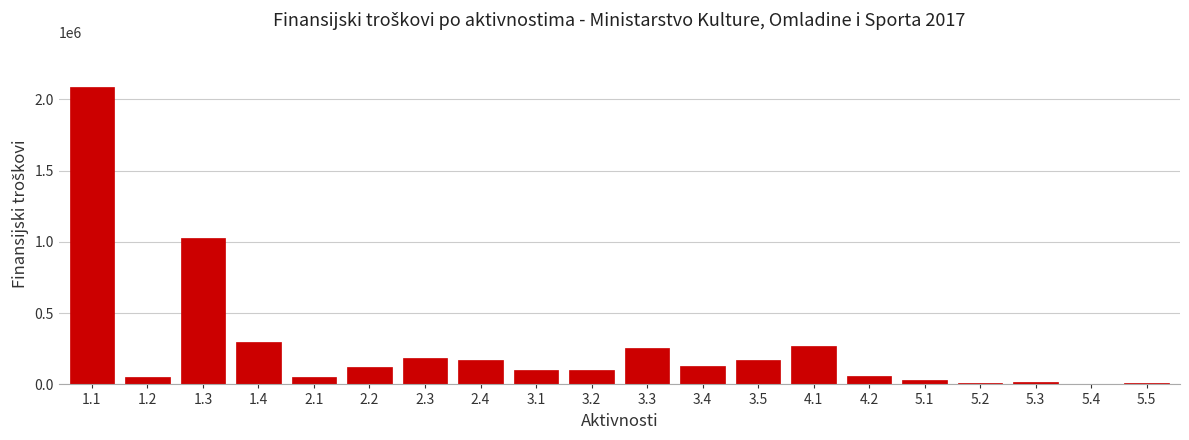

The value at 1.3 is 1029351. True or false?

True